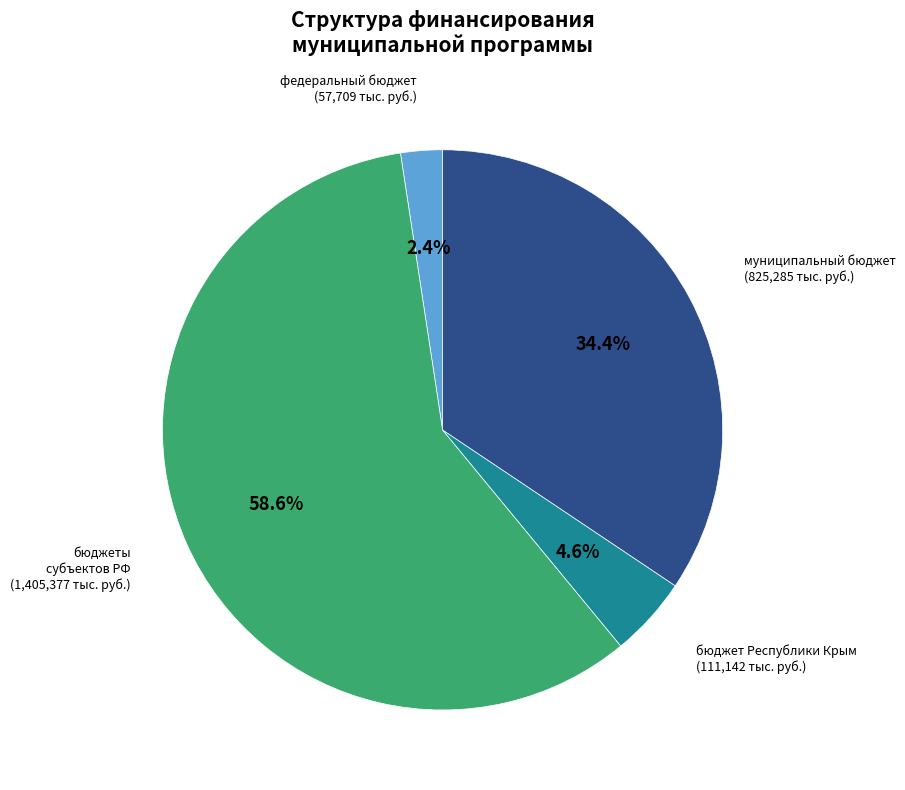

Is there a majority slice in this chart?

Yes